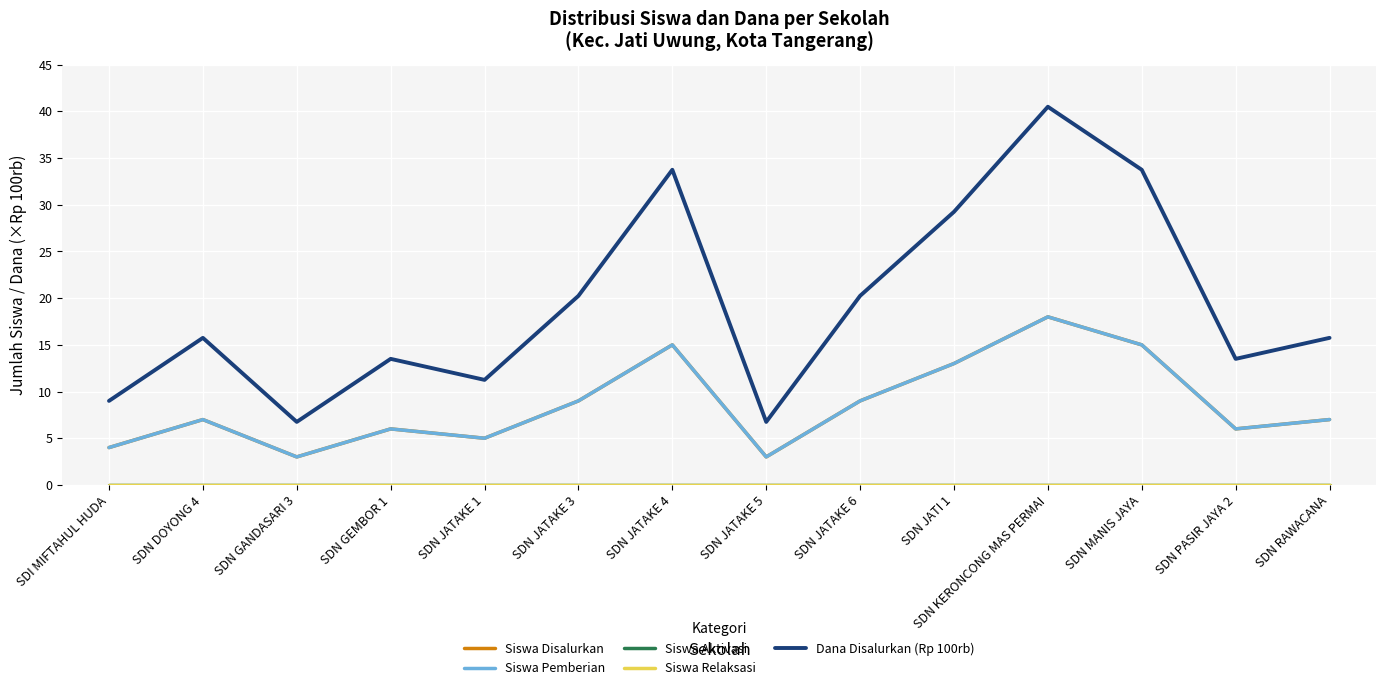

What is the highest value of the Siswa Disalurkan series?

18.0